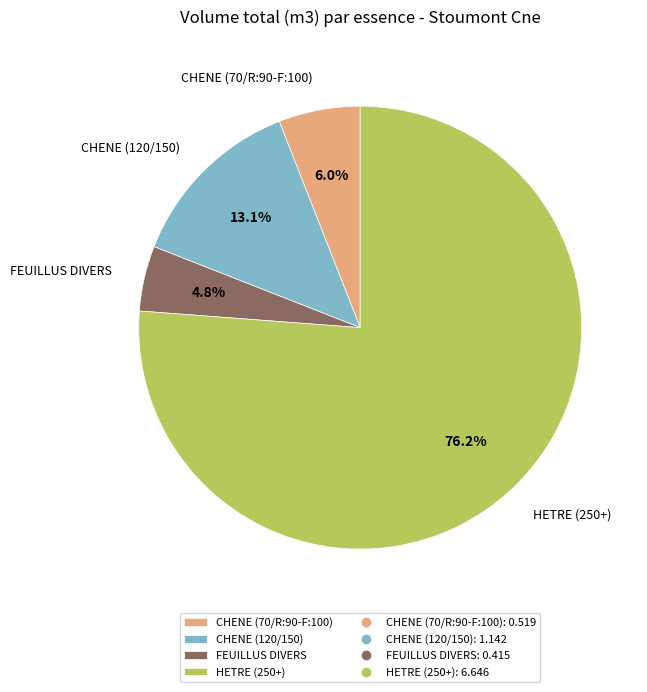

Combined, do CHENE (70/R:90-F:100) and HETRE (250+) account for over 50%?

Yes